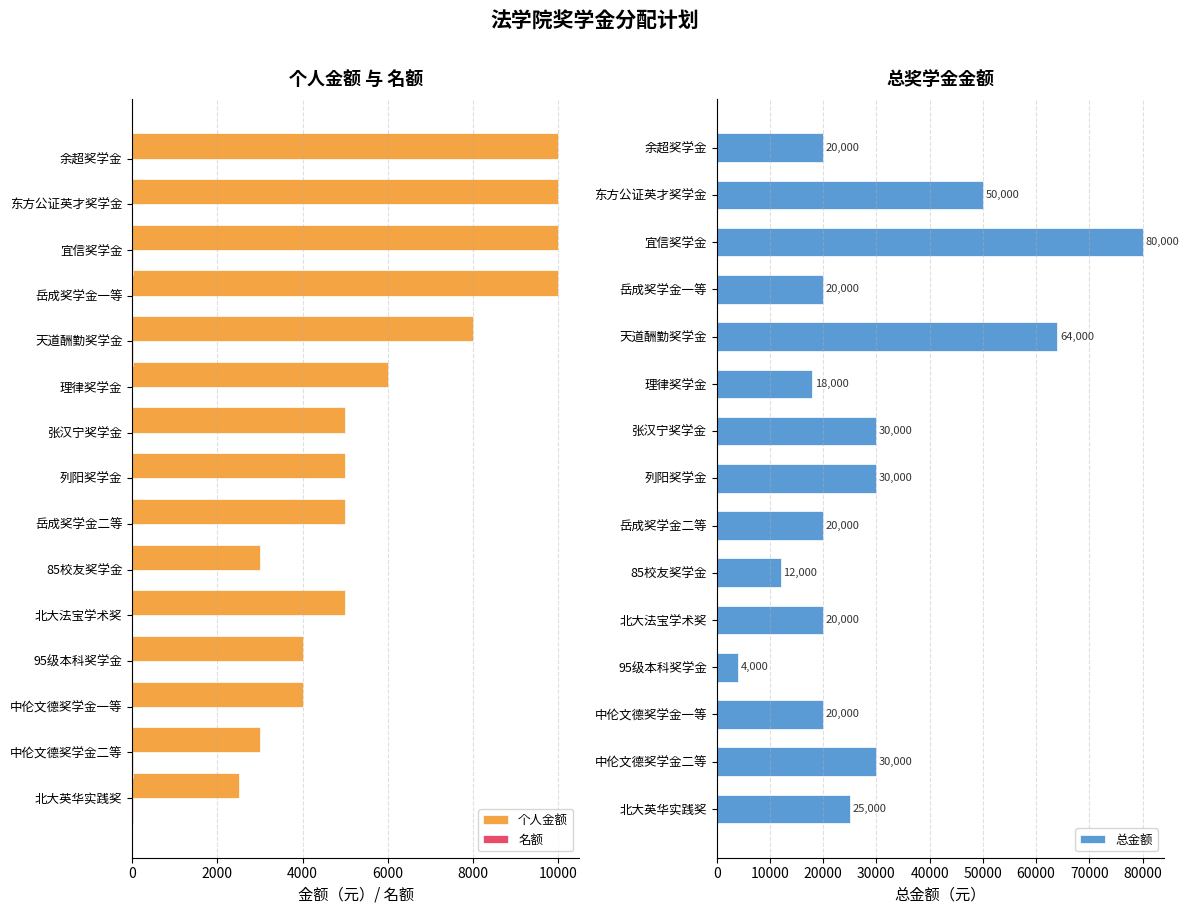

How many bars are there in each group?

3